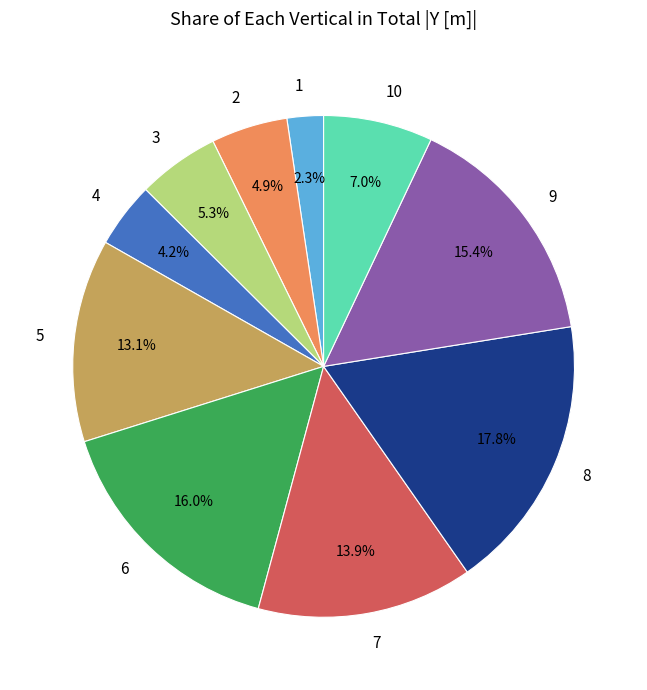

True or false: 2 accounts for 19% of the total.

False